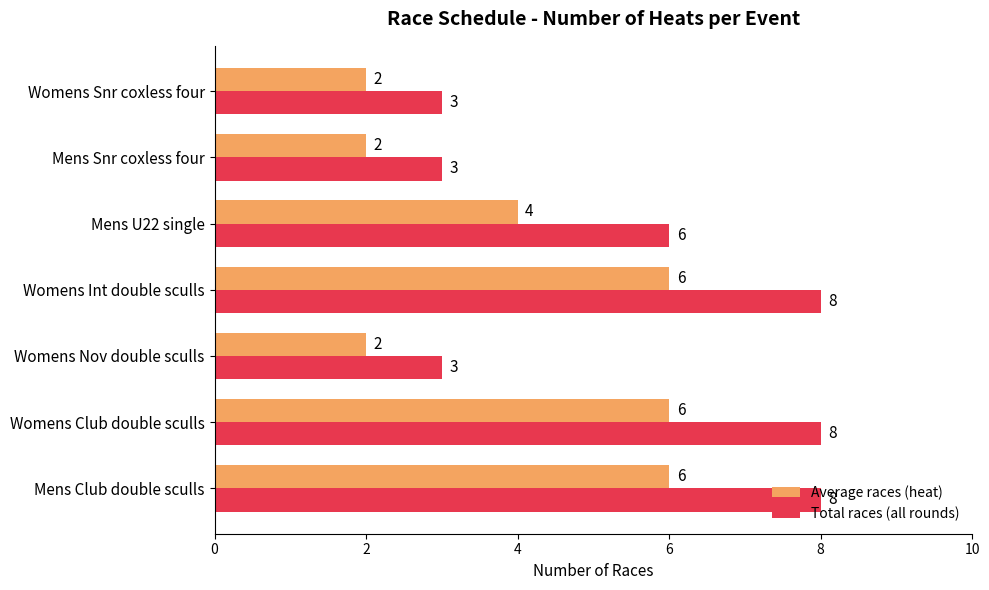

The value of Total races (all rounds) at Mens Club double sculls is 4. True or false?

False